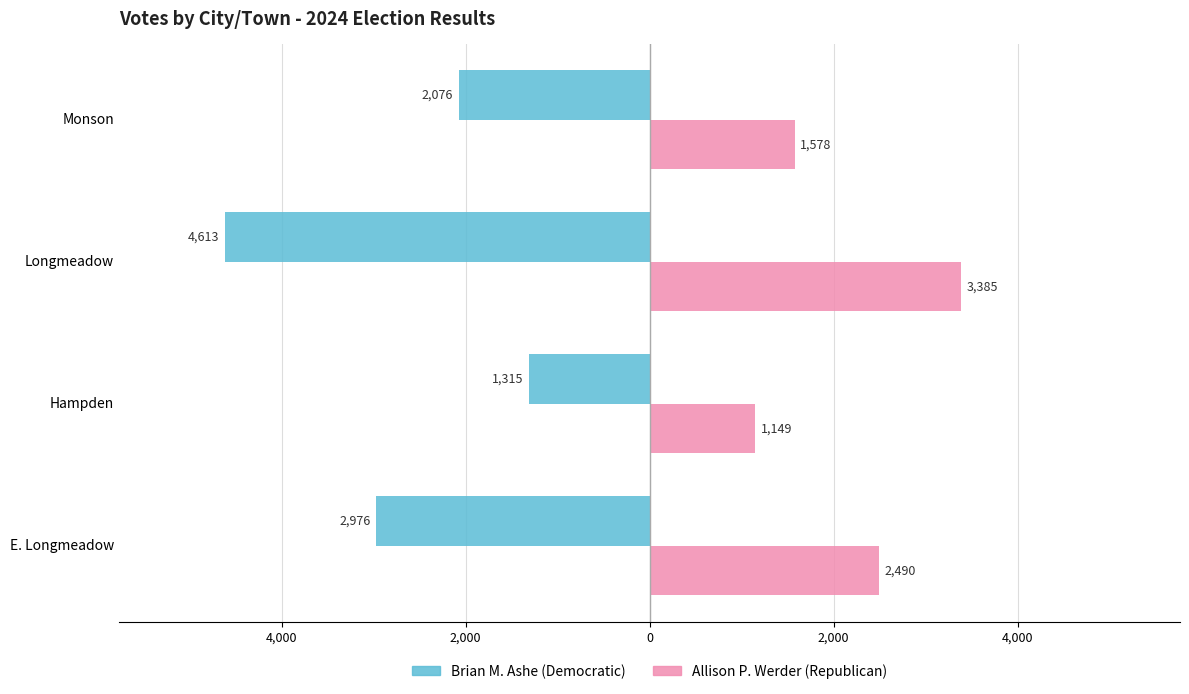

What are all the series names shown in the legend?

Brian M. Ashe (Democratic), Allison P. Werder (Republican)